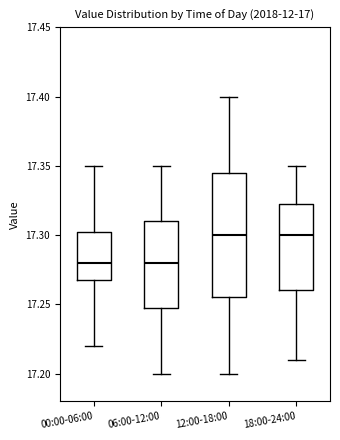

Where is the upper edge of the box for 18:00-24:00 on the y-axis? The values are not printed on the chart, so give them approximately, as read against the axis.

17.325